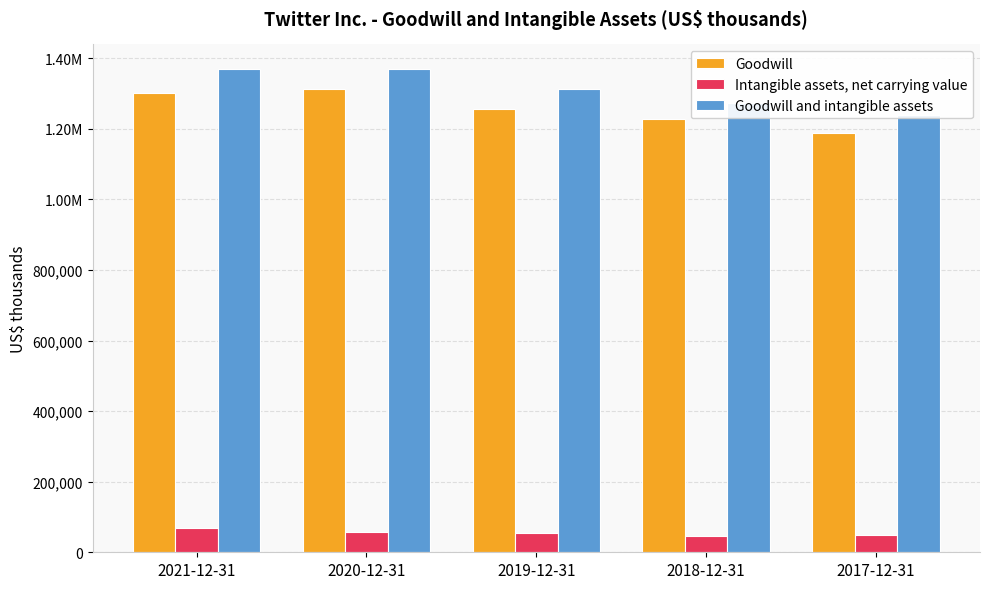

How many bars are there in each group?

3